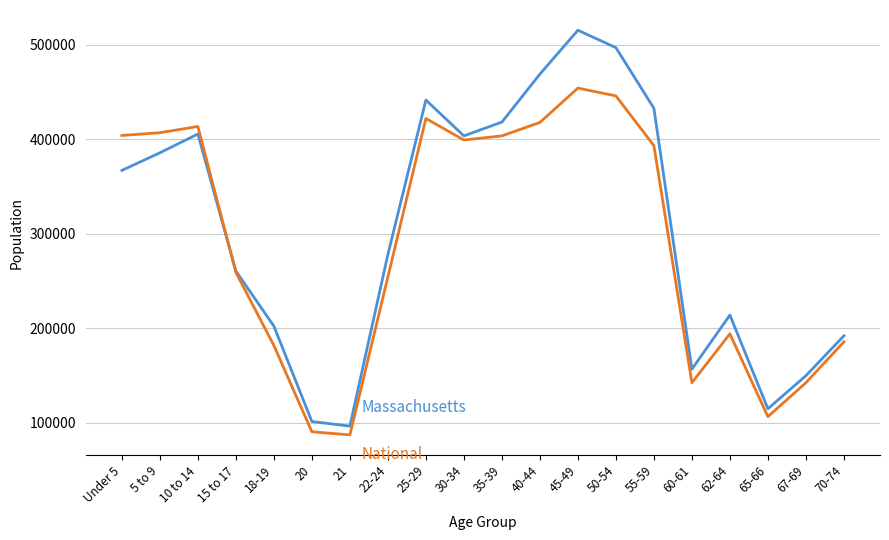

What is the greatest value displayed?

515434.0